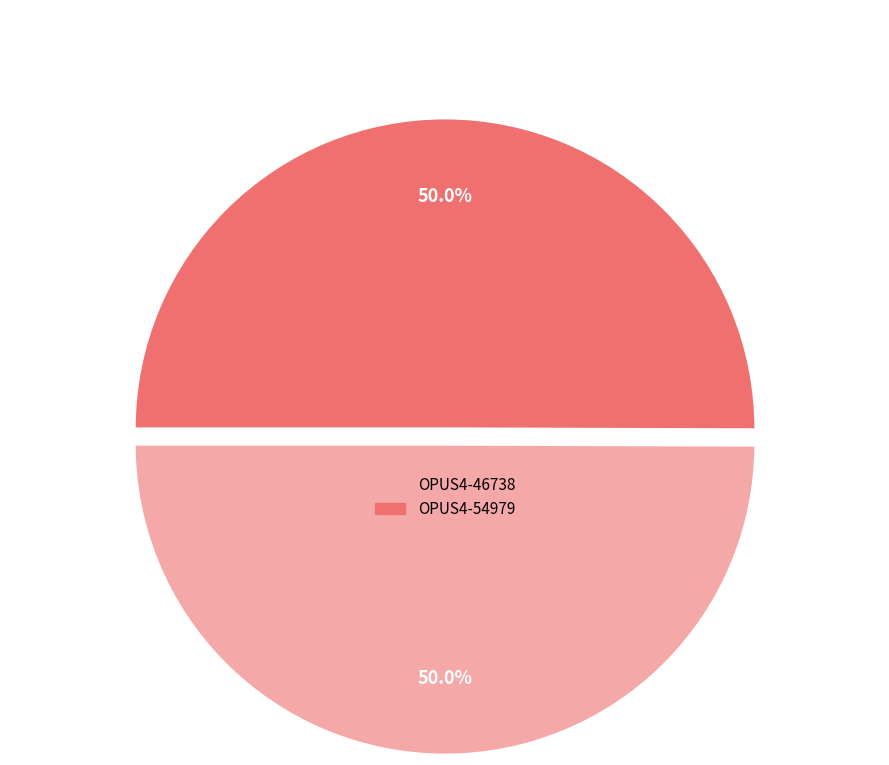

Approximately how many times larger is the value at OPUS4-46738 compared to OPUS4-54979?

1.0